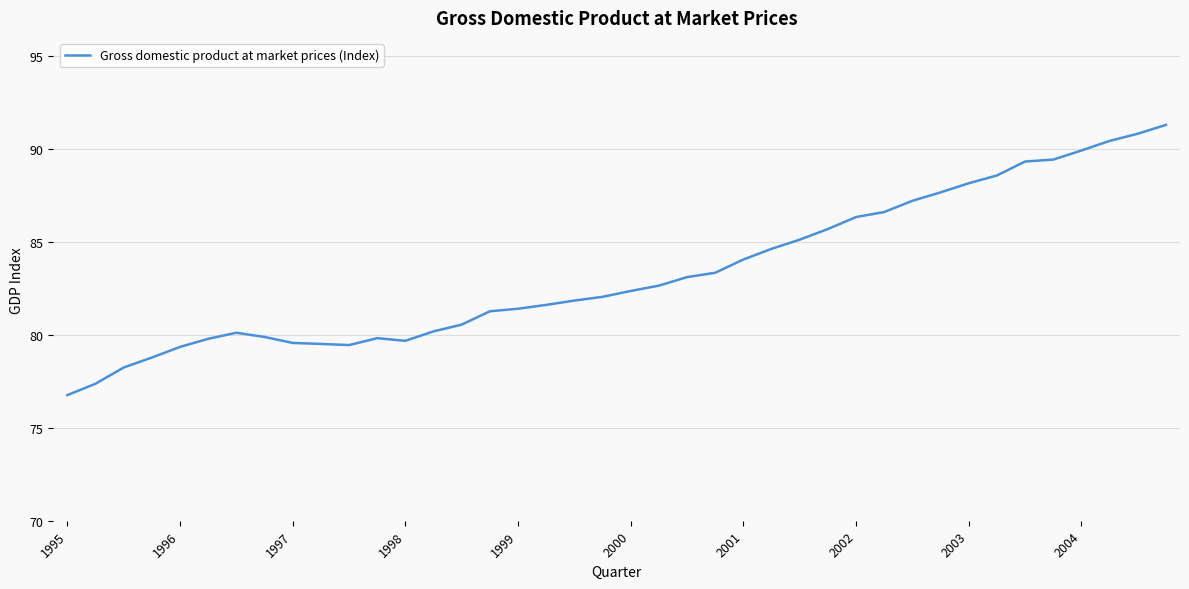

What is the maximum value shown in the chart?

91.3